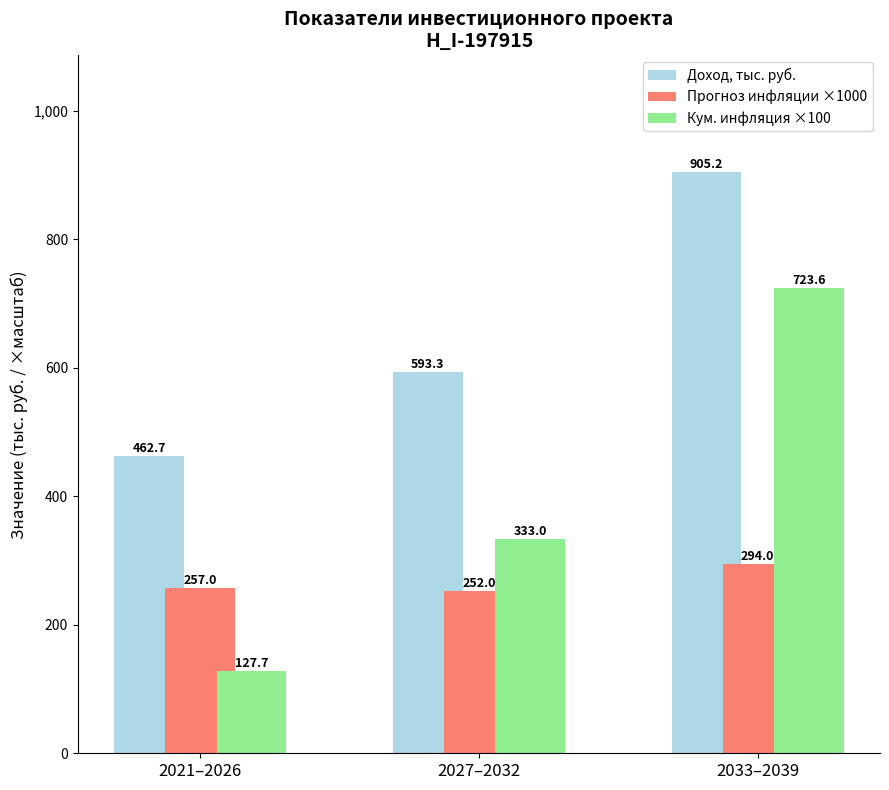

What is the greatest value displayed?

905.2